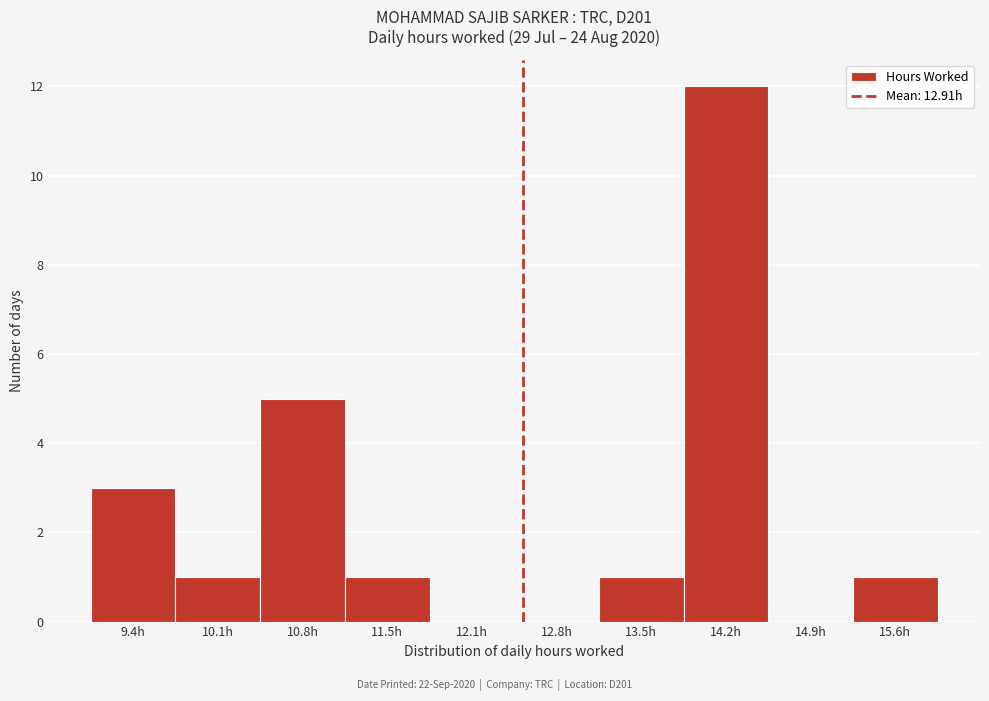

Reading left to right, list all the values displayed in this chart.

9.4h=3	10.1h=1	10.8h=5	11.5h=1	12.1h=0	12.8h=0	13.5h=1	14.2h=12	14.9h=0	15.6h=1